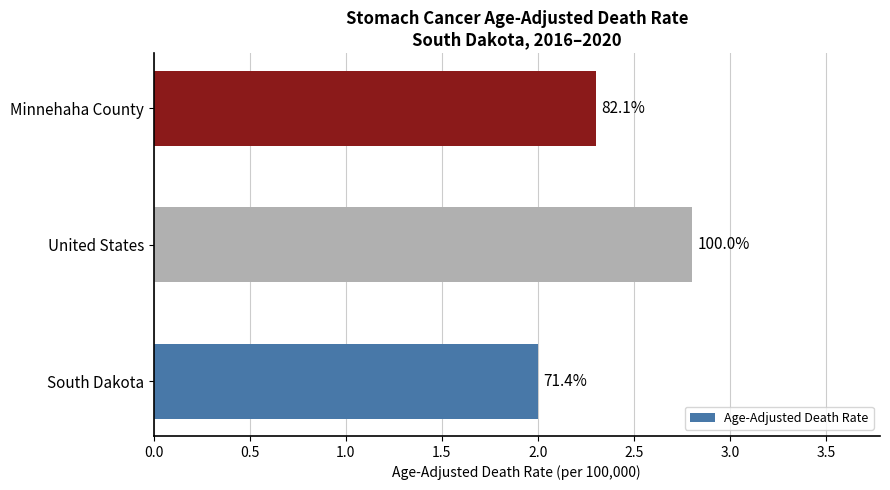

Are the bars horizontal?

Yes